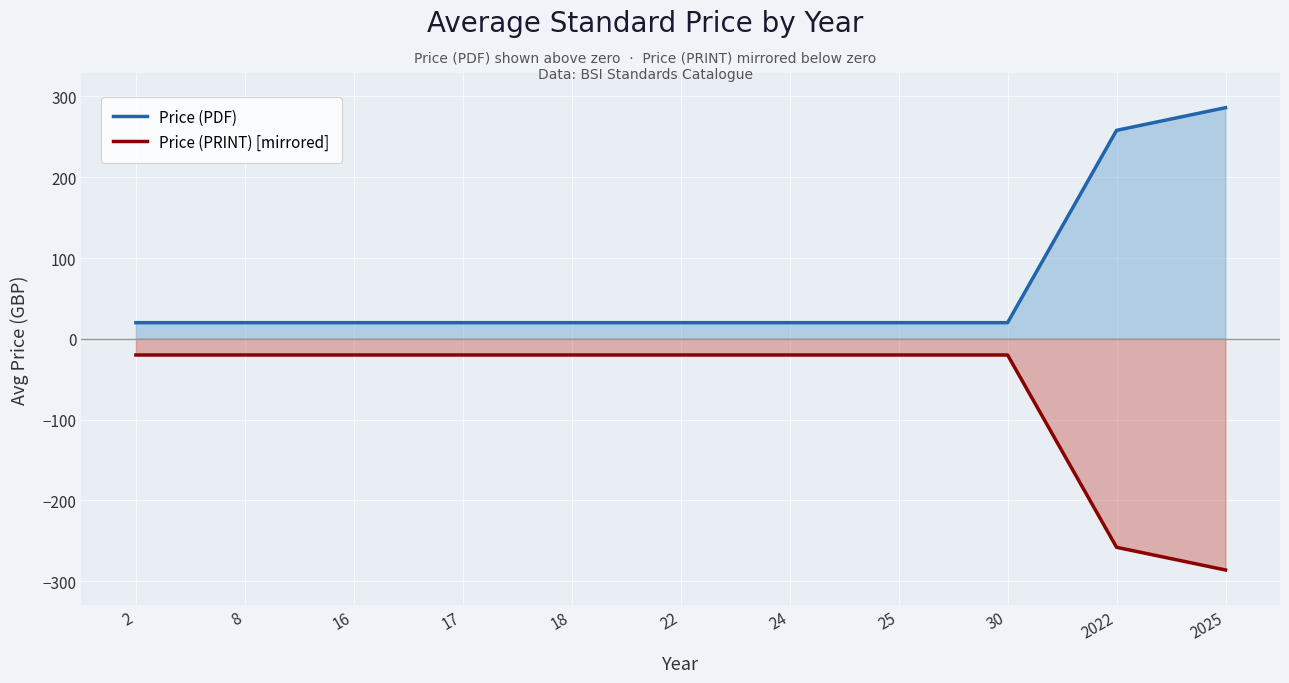

Which series has the widest spread of values?

Price (PDF)